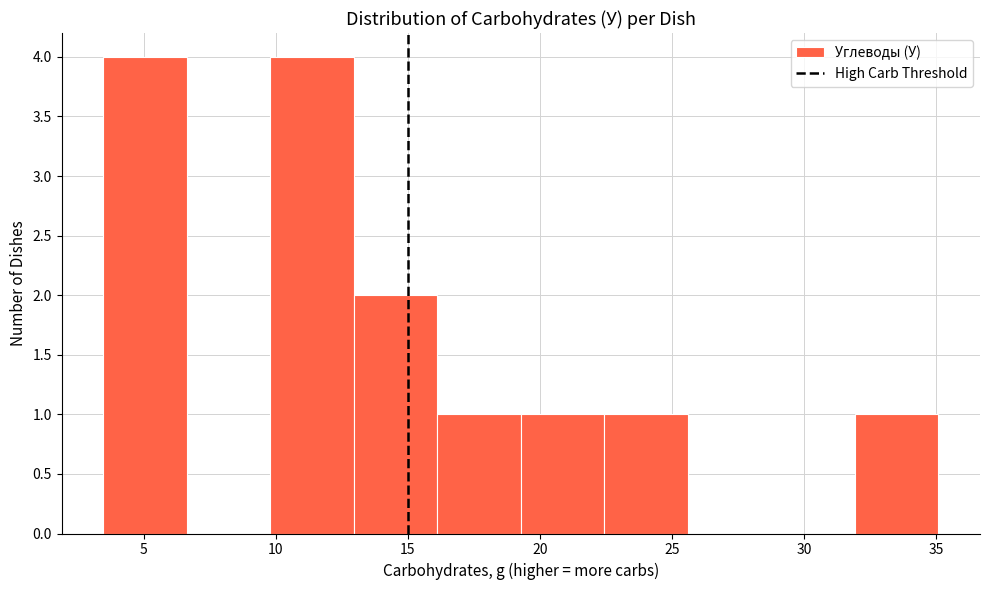

Reading left to right, transcribe this chart: for each bar, give the range it covers on the x-axis and its height. Neither the bar edges nor the heights are printed on the chart, so give them approximately, as read against the axes.

3.5 to 6.5: 4
6.5 to 10.0: 0
10.0 to 13.0: 4
13.0 to 16.0: 2
16.0 to 19.5: 1
19.5 to 22.5: 1
22.5 to 25.5: 1
25.5 to 29.0: 0
29.0 to 32.0: 0
32.0 to 35.0: 1